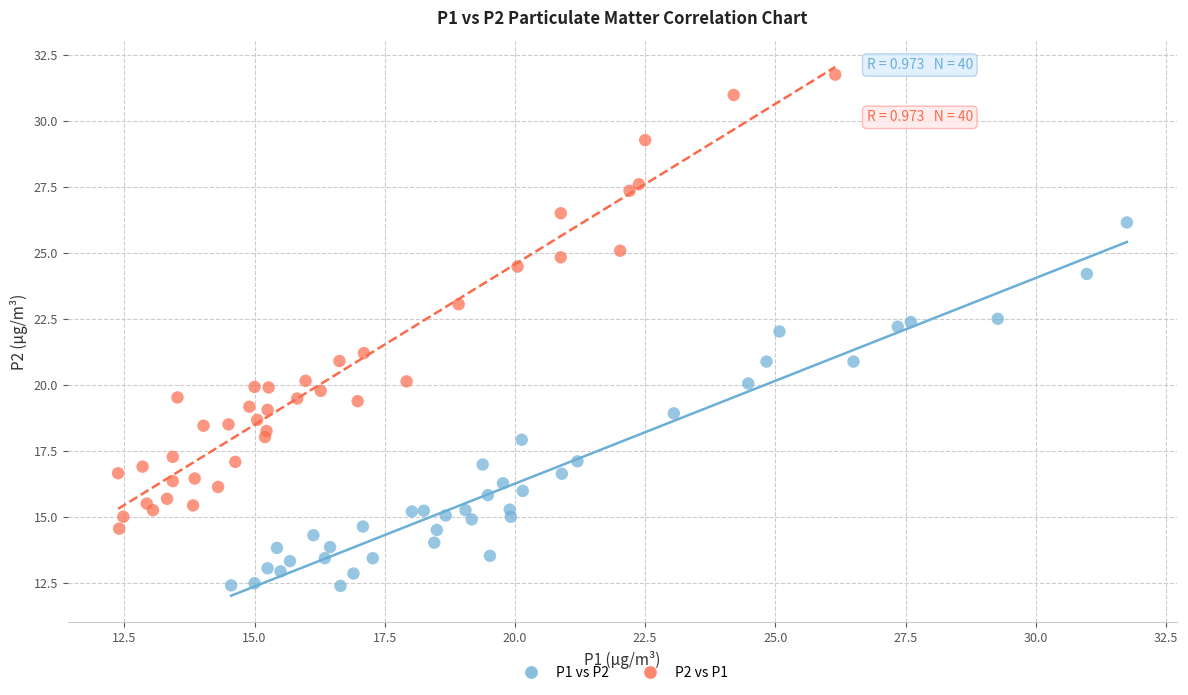

Which series contains the lowest Y value?

P1 vs P2